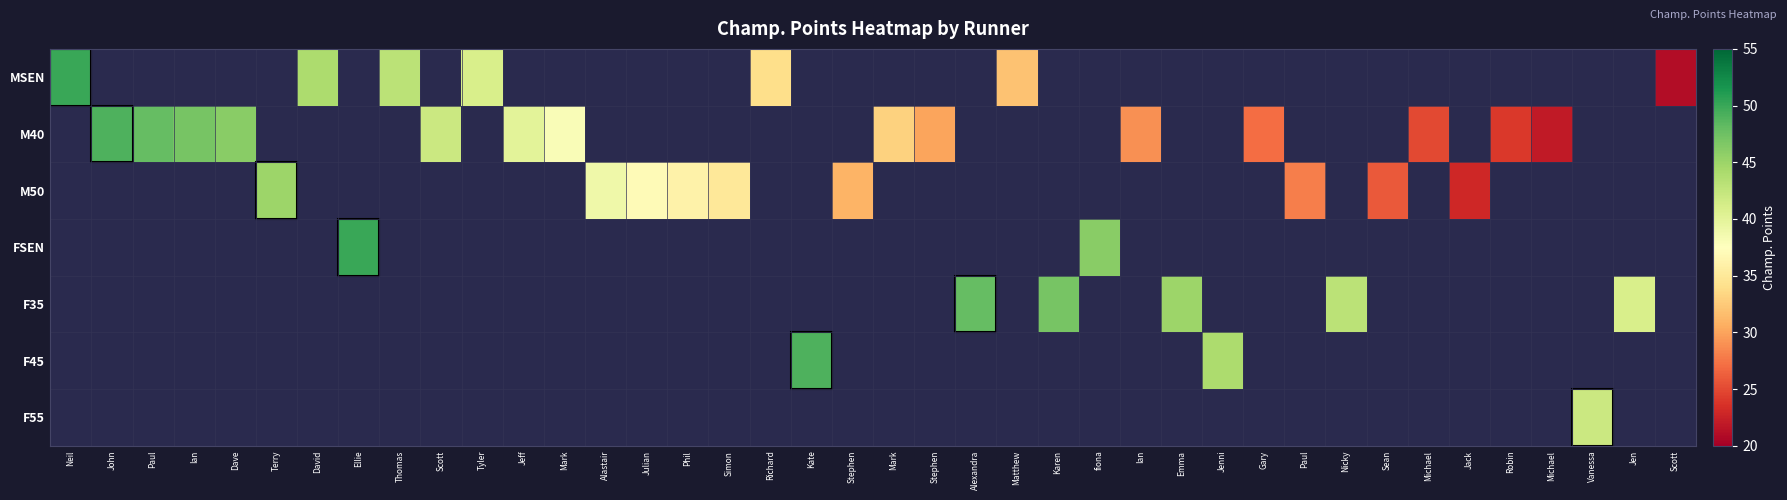

Which series has the largest range (max minus min)?

MSEN